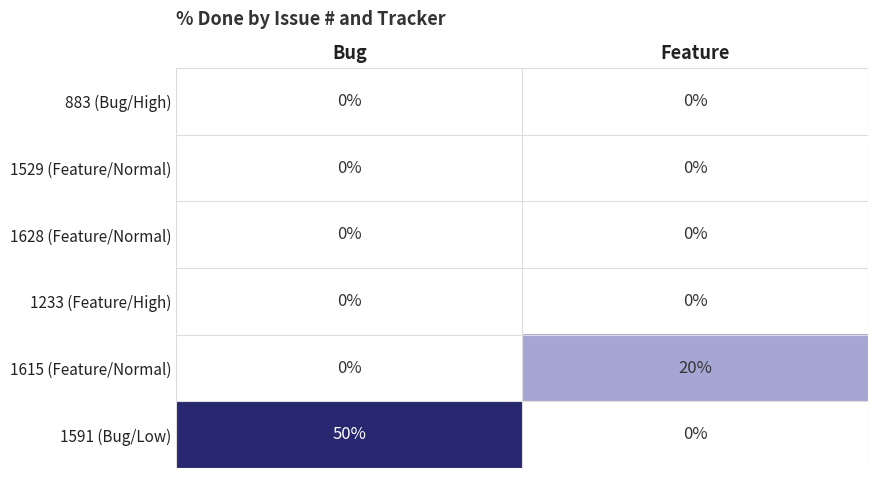

Reading right to left, extract all data points from this chart.

883 (Bug/High): 0	0
1529 (Feature/Normal): 0	0
1628 (Feature/Normal): 0	0
1233 (Feature/High): 0	0
1615 (Feature/Normal): 20	0
1591 (Bug/Low): 0	50